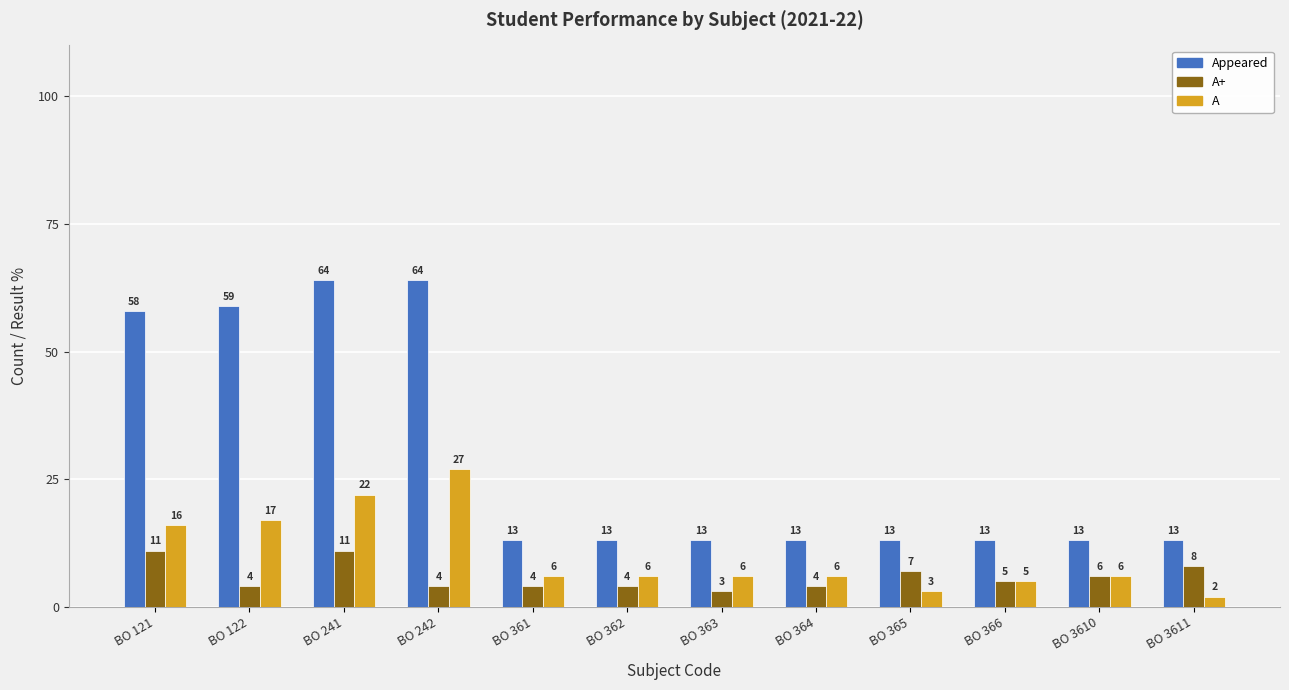

At which label is A closest to 14?

BO 121